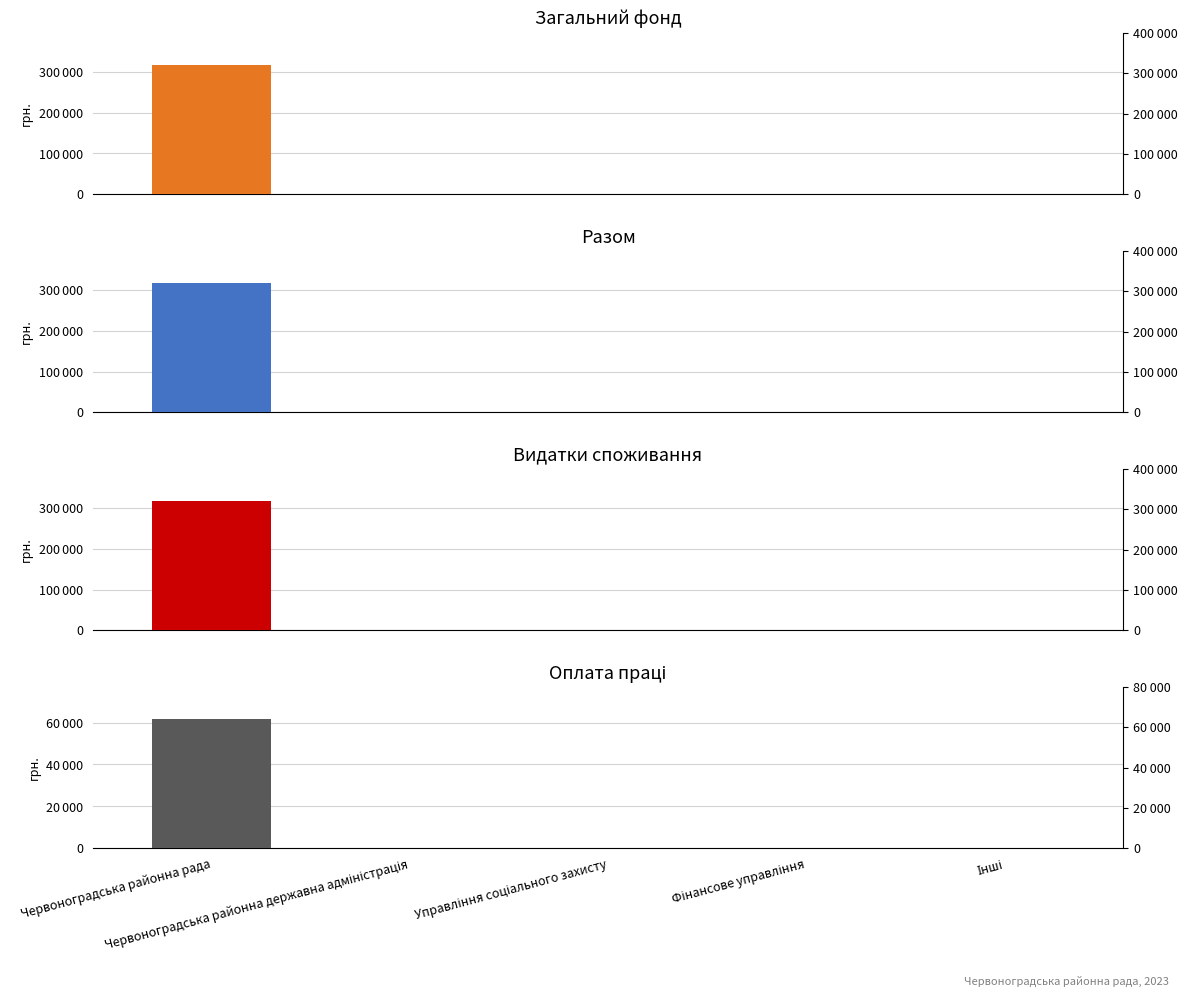

What is the highest value of the Загальний фонд (col_4) series?

316310